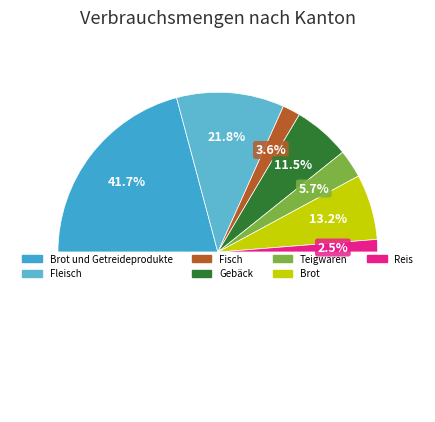

To the nearest percent, what percentage of the pie is Fleisch?

22%